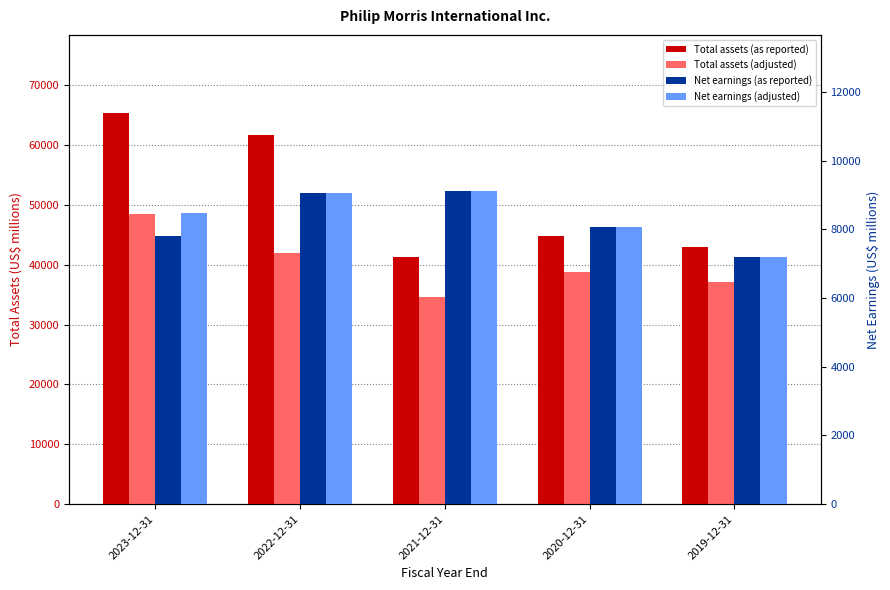

Which category has the highest value in the Total assets (adjusted) series?

2023-12-31